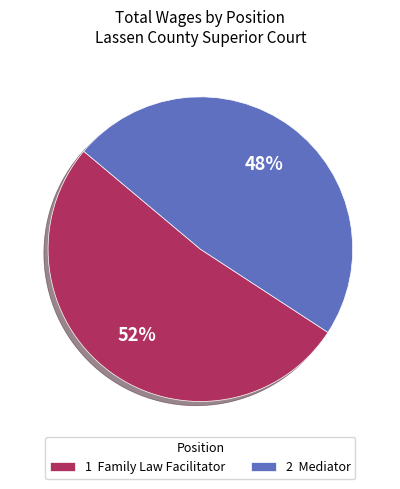

How many segments does this pie chart have?

2